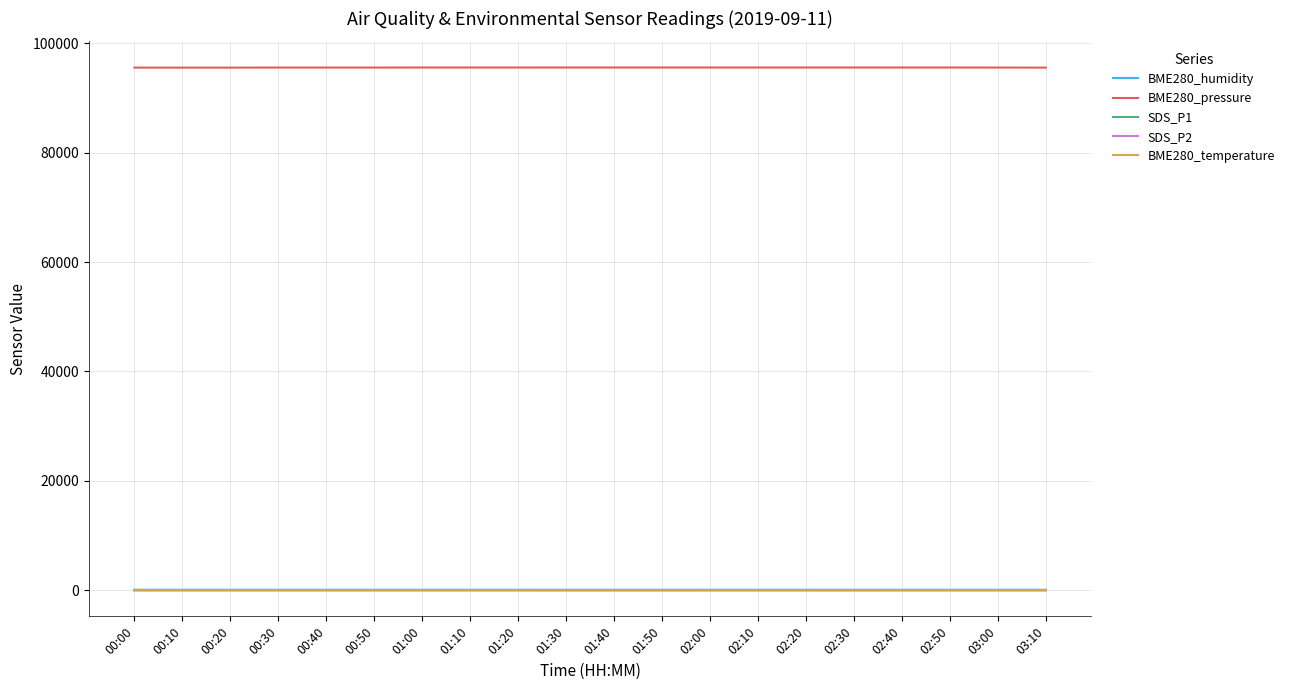

The BME280_humidity series shows 88.7 at 02:00. True or false?

True